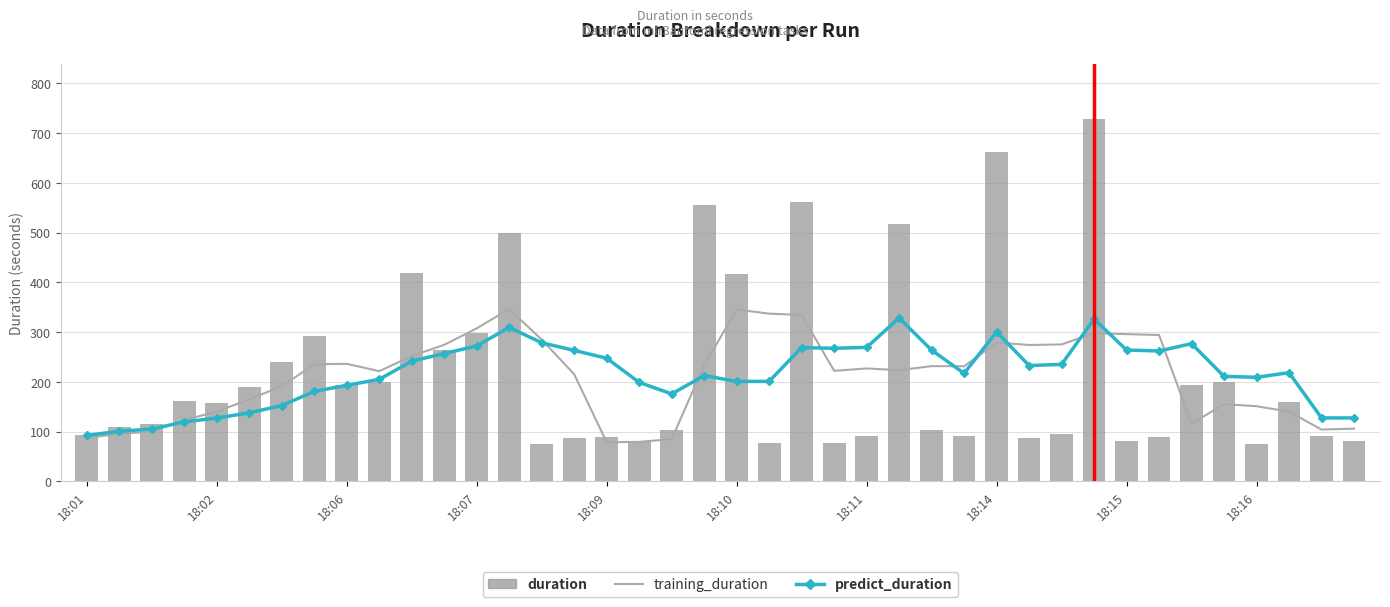

Rank the categories by duration value from lowest to highest.

36, 14, 21, 23, 17, 39, 32, 15, 29, 16, 33, 27, 24, 38, 18:01, 30, 18, 26, 18:02, 18:06, 18:09, 37, 18:07, 18:10, 18:15, 34, 18:16, 35, 18:11, 11, 18:14, 12, 20, 10, 13, 25, 19, 22, 28, 31